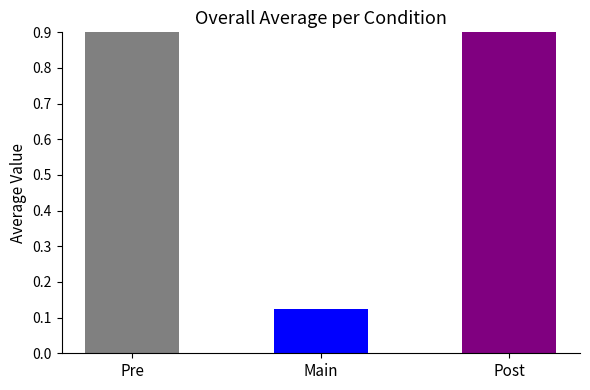

How many data points in New Rate 2016 are less than 35?

3